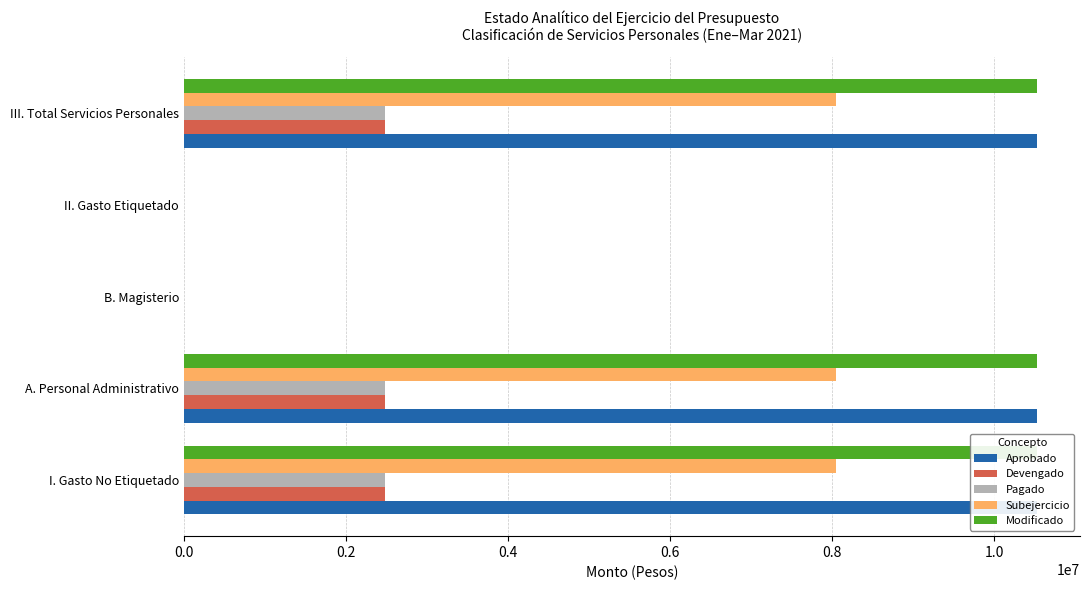

How many values in the Aprobado series are below 10530110?

2